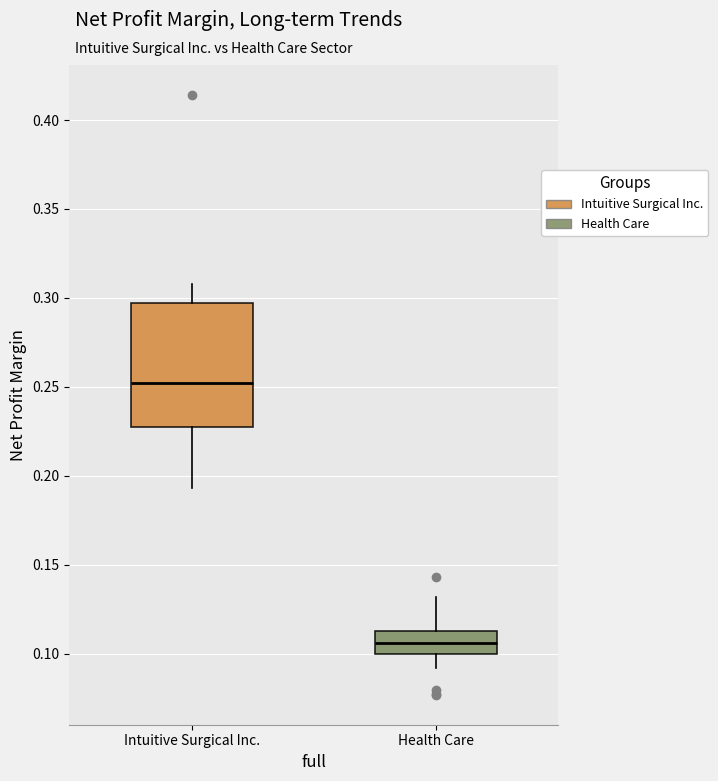

Which box is the tallest, from its lower edge to its upper edge?

Intuitive Surgical Inc.